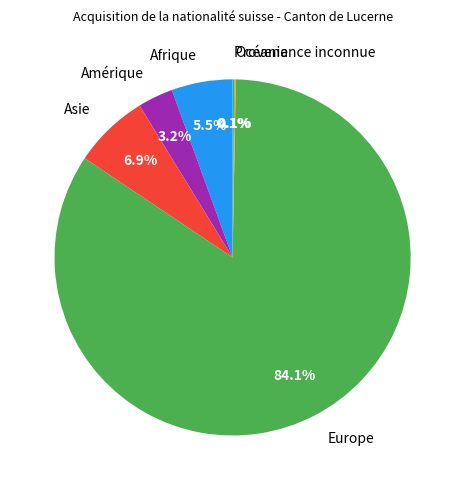

Between Asie and Europe, which is larger?

Europe